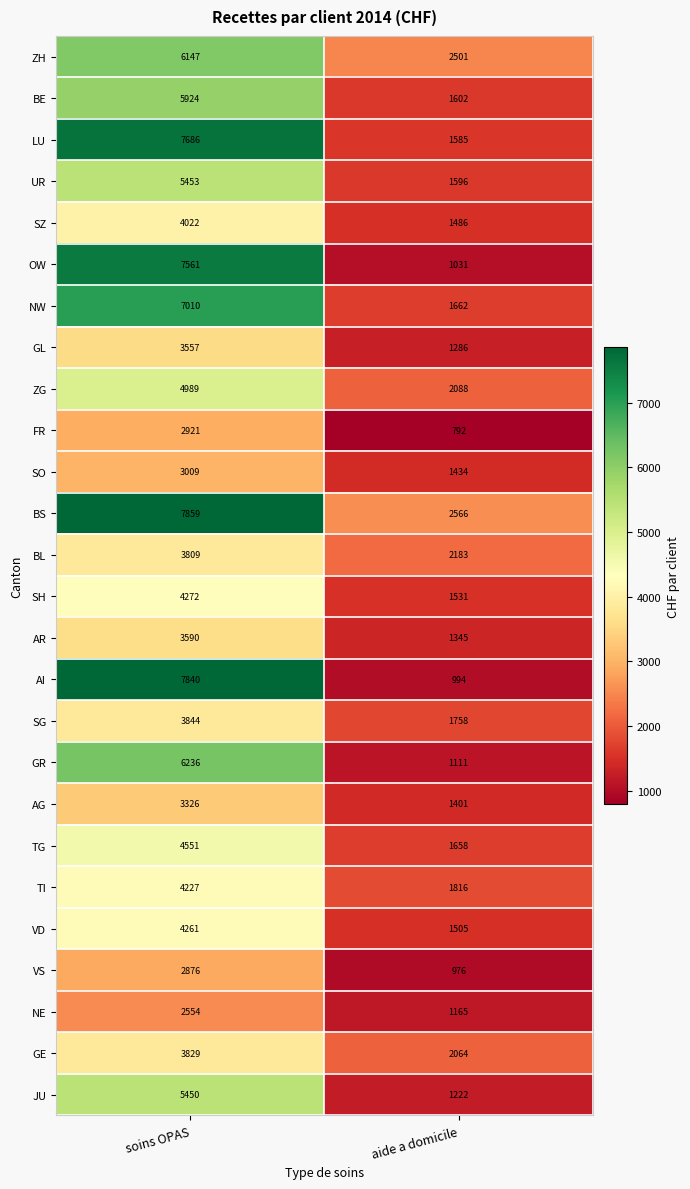

What is the difference between the highest and lowest values at aide a domicile?

1774